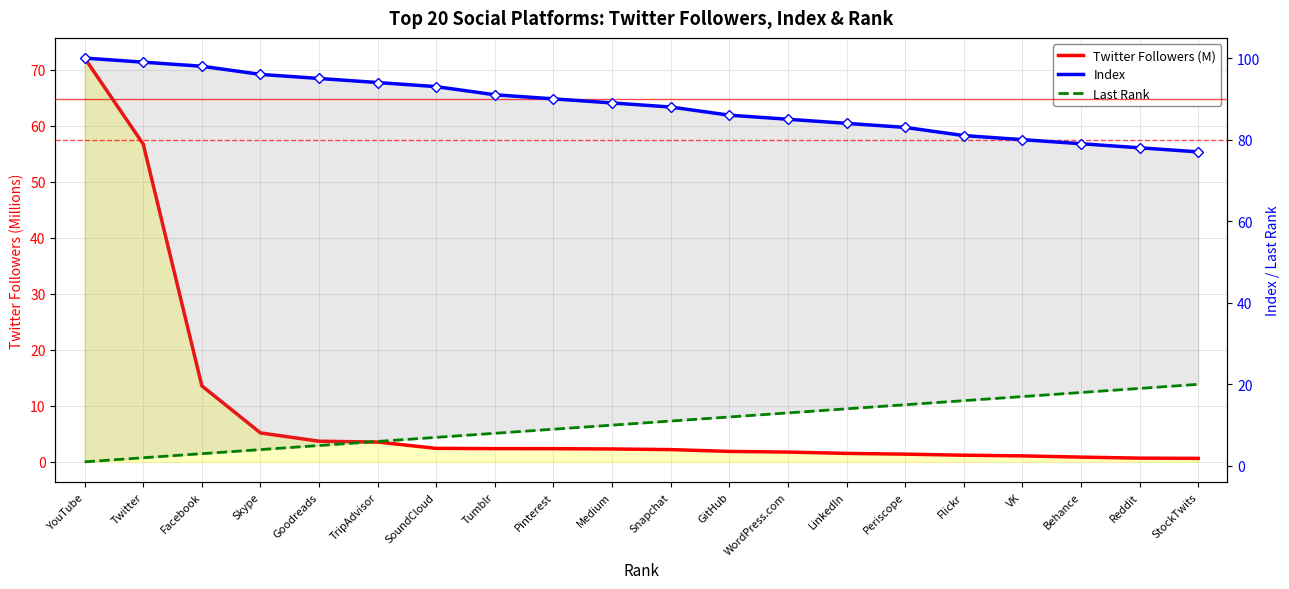

Which series has the largest total across all categories?

Index